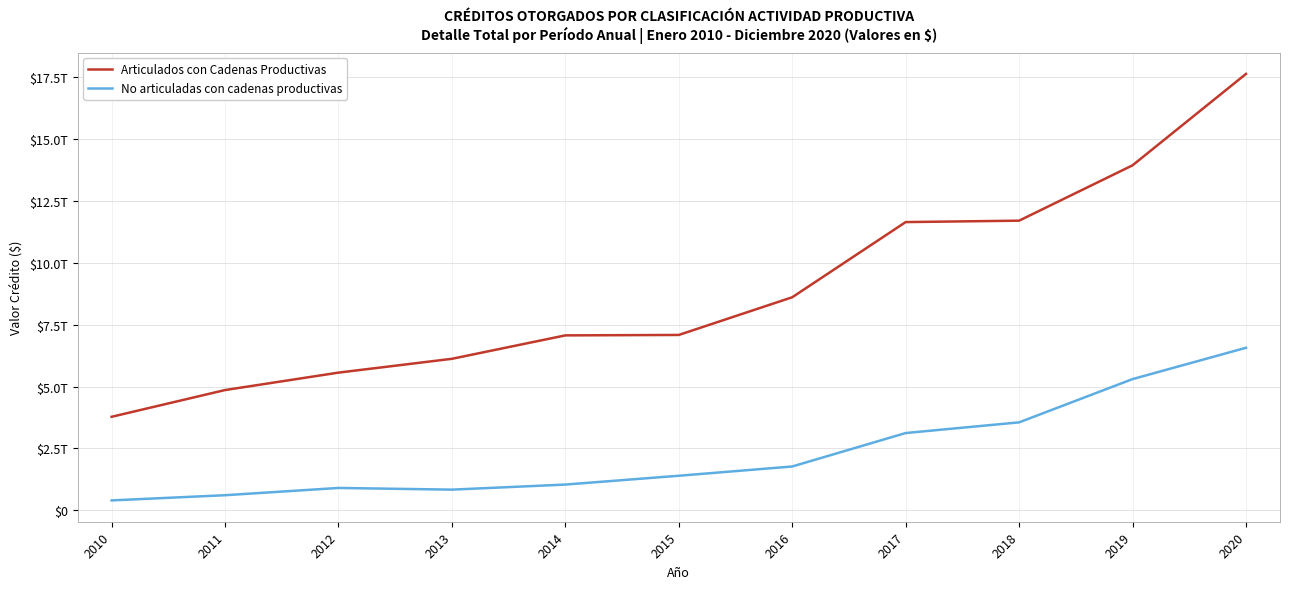

Does the chart display data point markers on the line(s)?

No